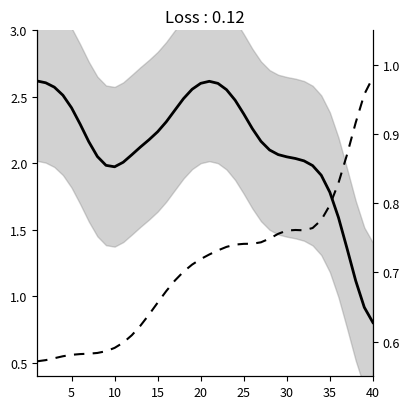

True or false: Peak Position and Weeks on Chart cross at least once.

True